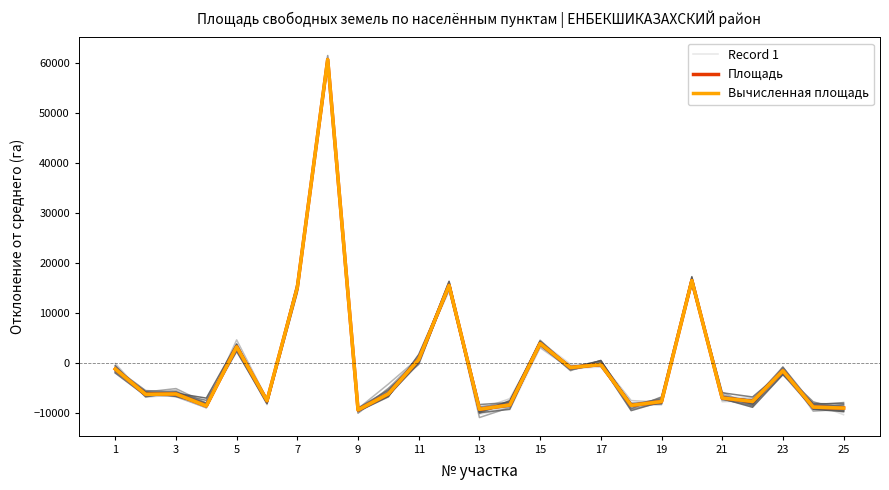

How many negative values does the Площадь series have?

18